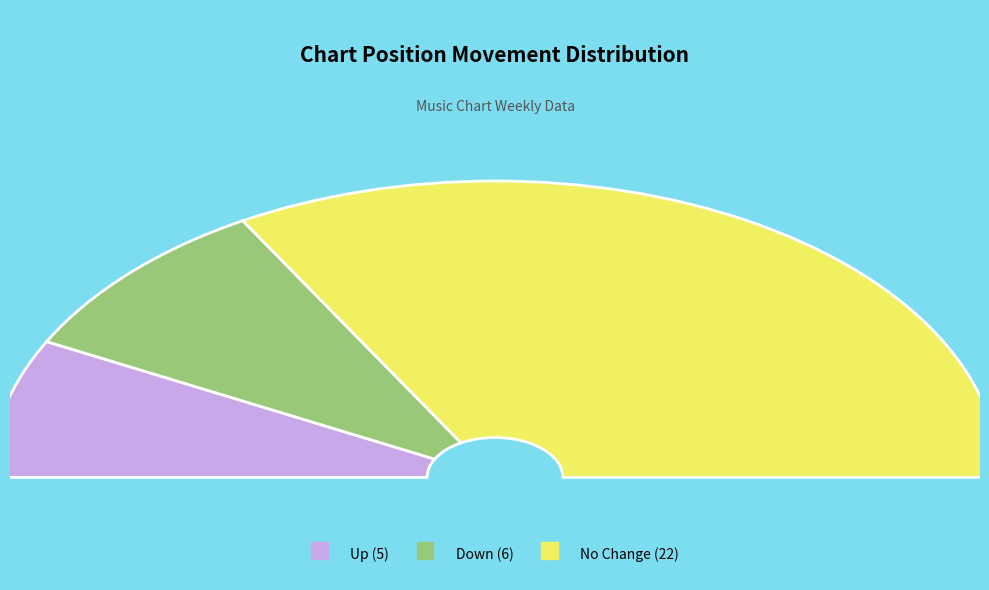

The - slice represents 67% of the pie. True or false?

True